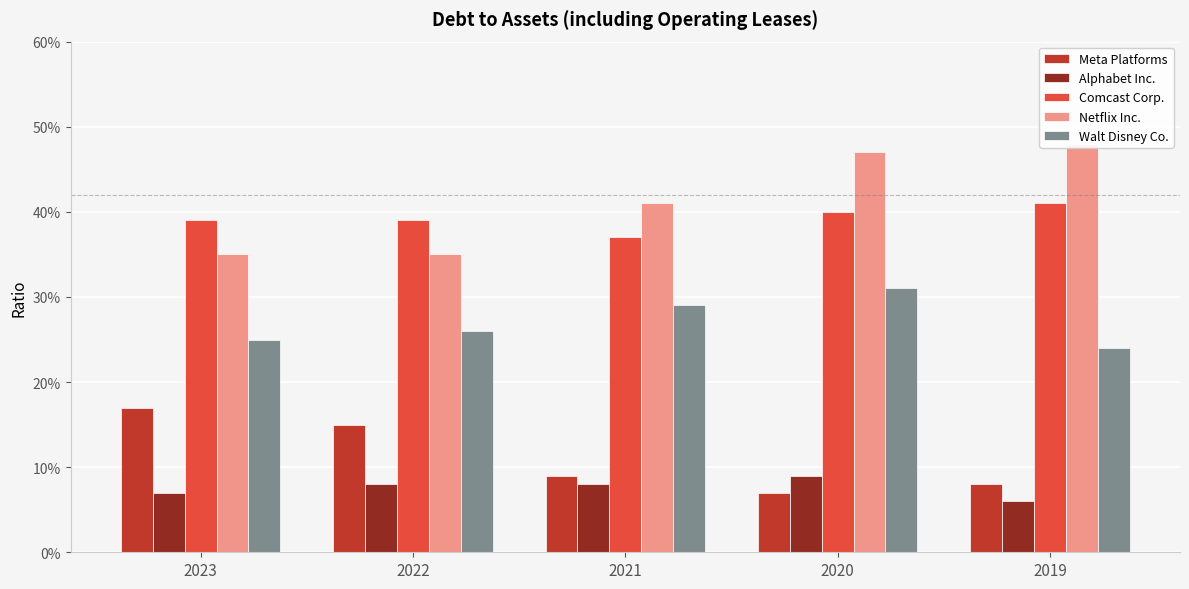

The Meta Platforms series shows 0.1 at 2019. True or false?

False